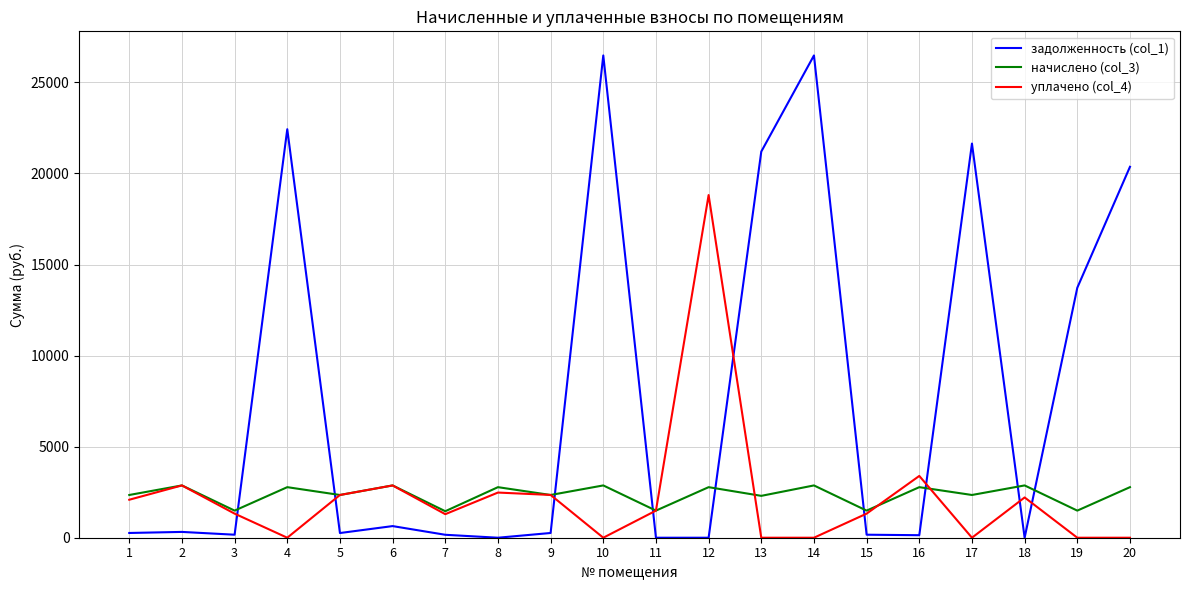

What is the total value across all series at 4?

25207.6